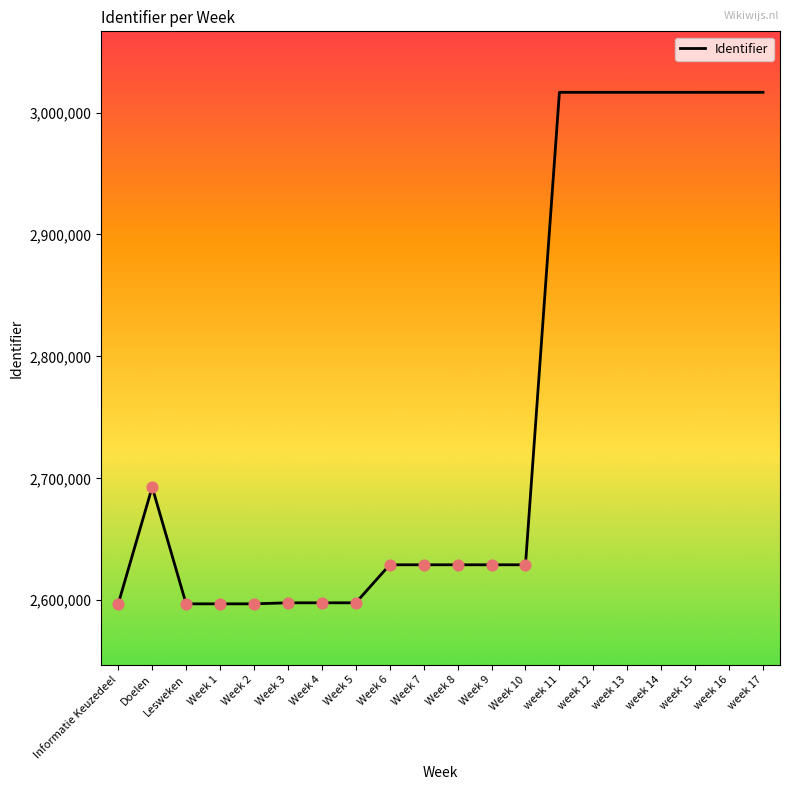

What is the change in value from Week 3 to Week 10?

+31188